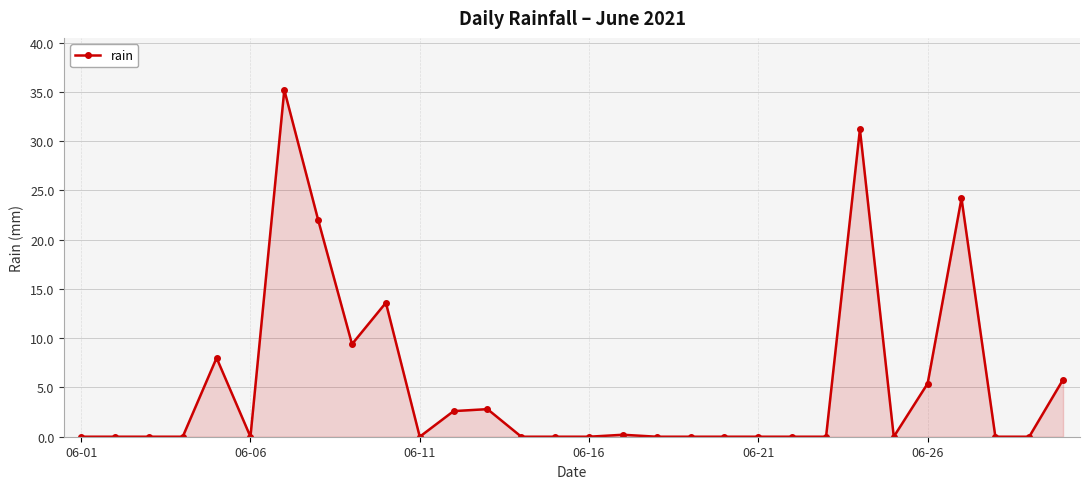

What is the value of the 26th point from the left?

5.4